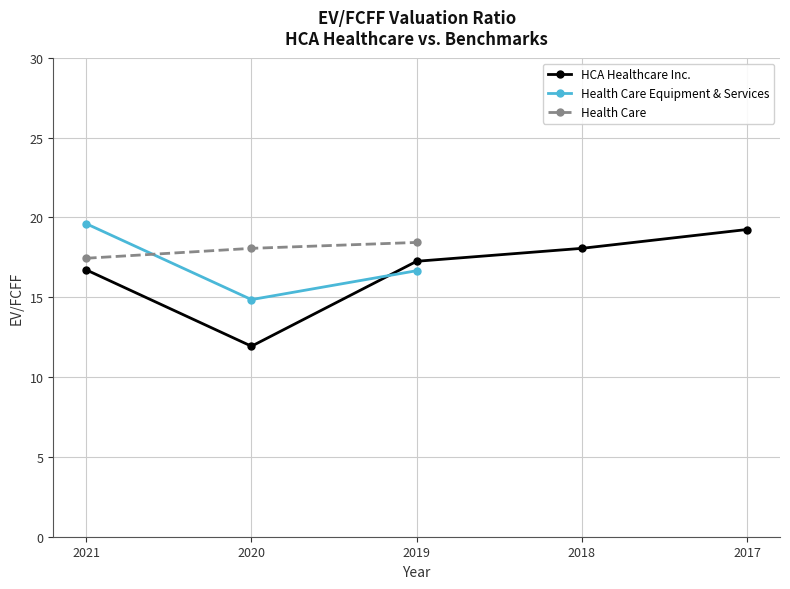

Is this an area chart (filled region under the line)?

No